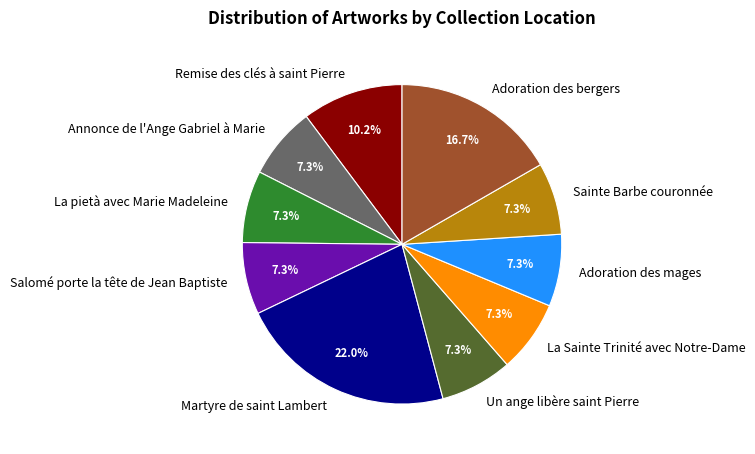

To the nearest percent, what is the average slice percentage?

10%